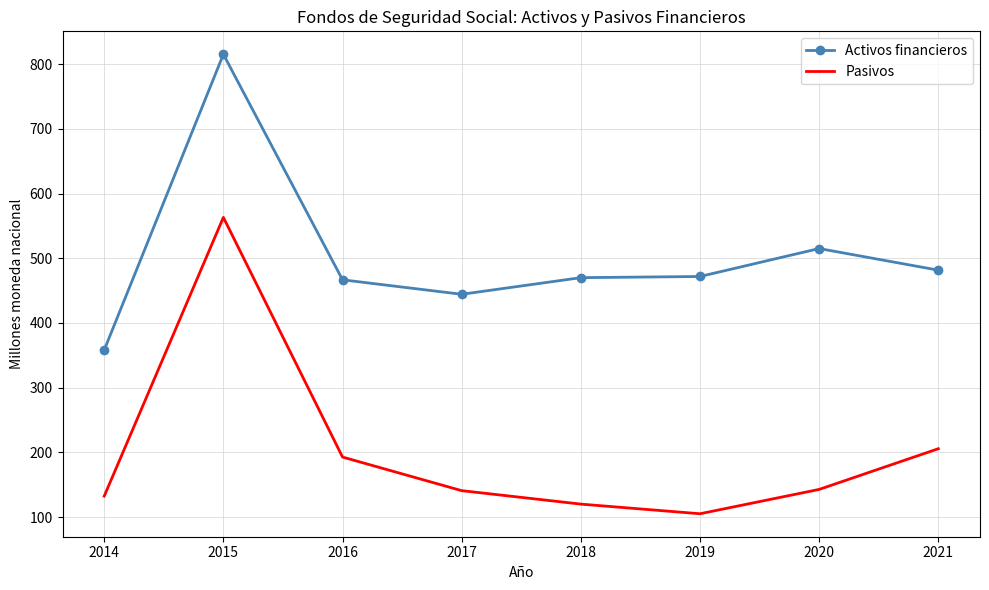

What is the total value across all series at 2016?

659.4